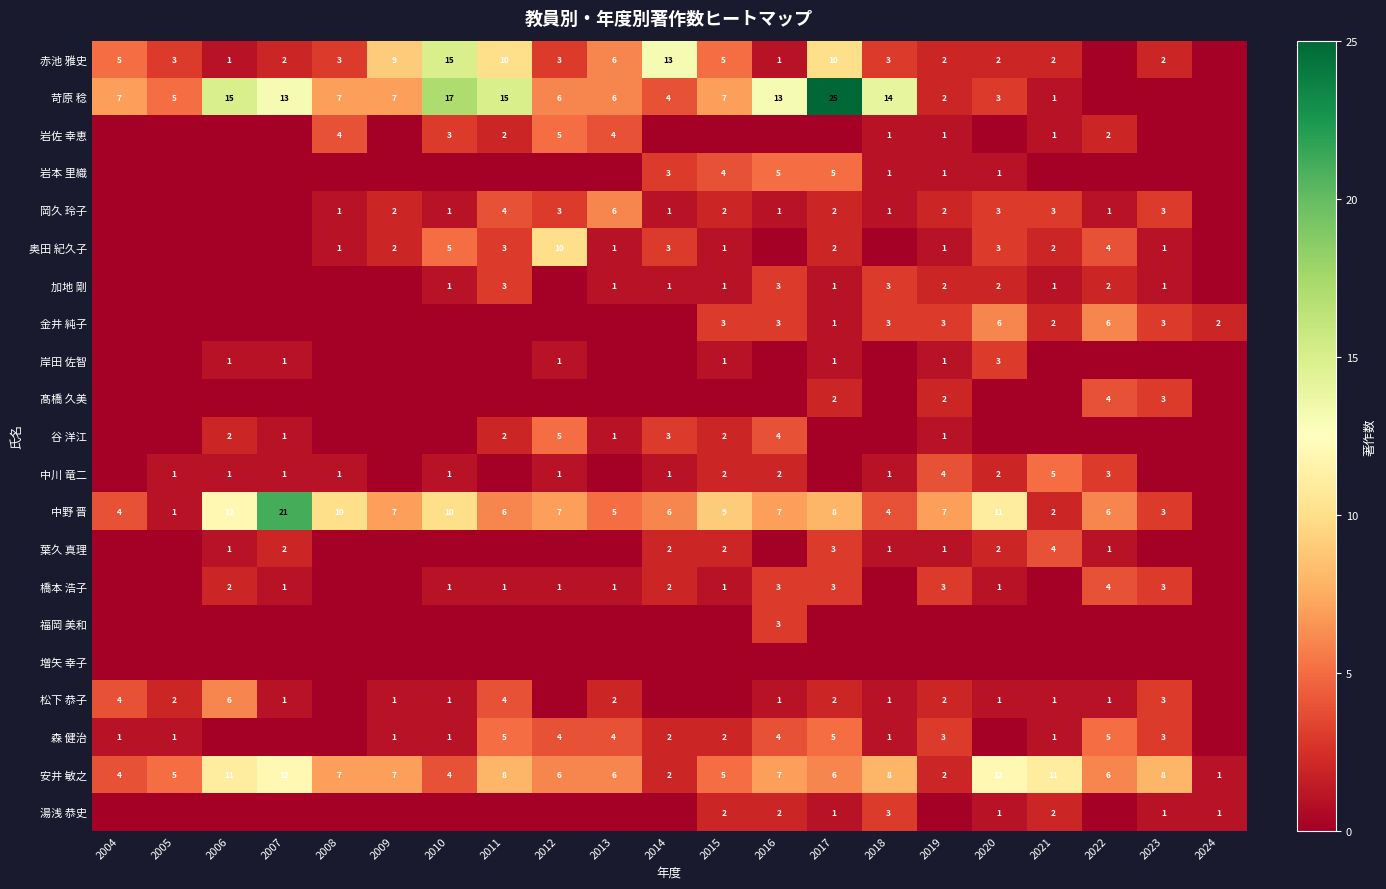

Is it true that 岩本 里織 equals 3 at 2014?

True